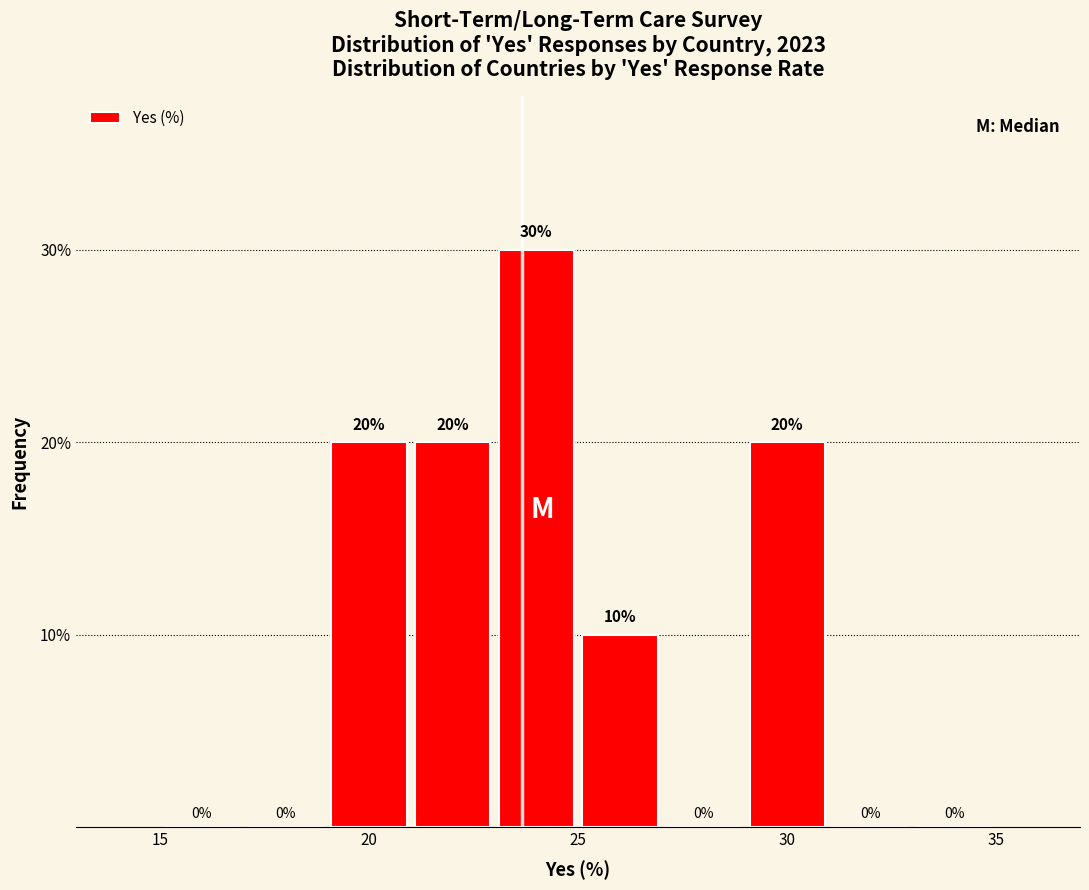

Reading left to right, transcribe this chart: for each bar, give the range it covers on the x-axis and its height.

15 to 17: 0
17 to 19: 0
19 to 21: 20
21 to 23: 20
23 to 25: 30
25 to 27: 10
27 to 29: 0
29 to 31: 20
31 to 33: 0
33 to 35: 0